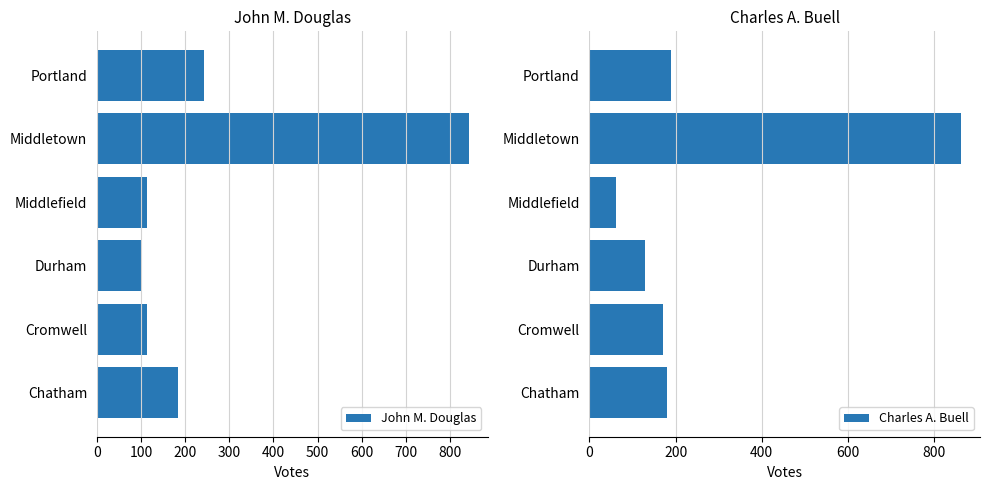

List the series in order of their overall mean, highest first.

John M. Douglas, Charles A. Buell